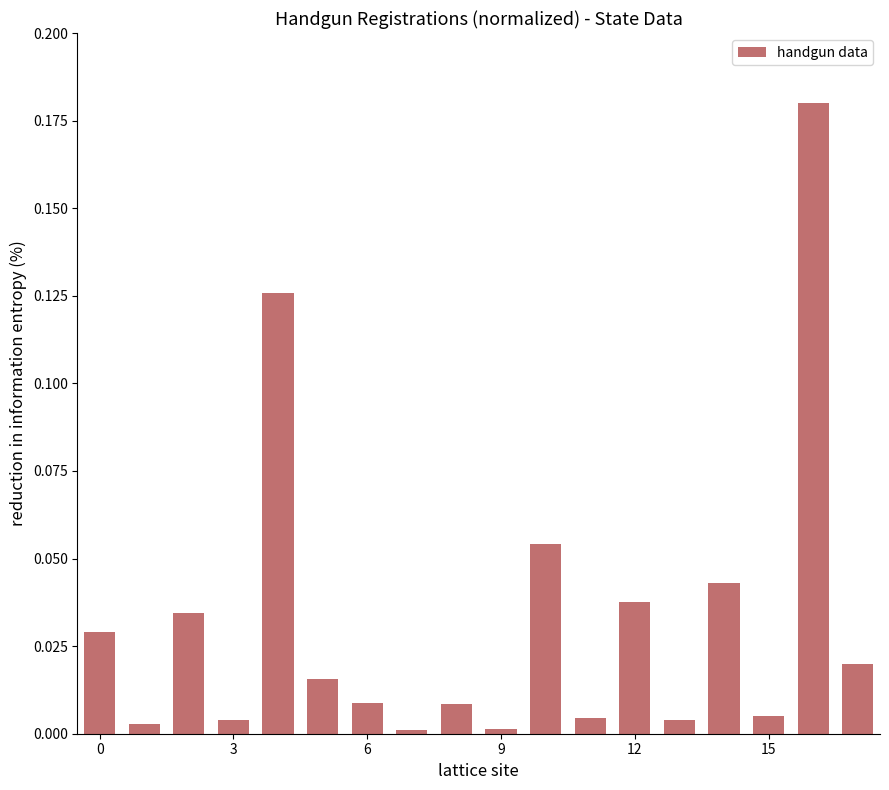

Does the chart contain any negative values?

No